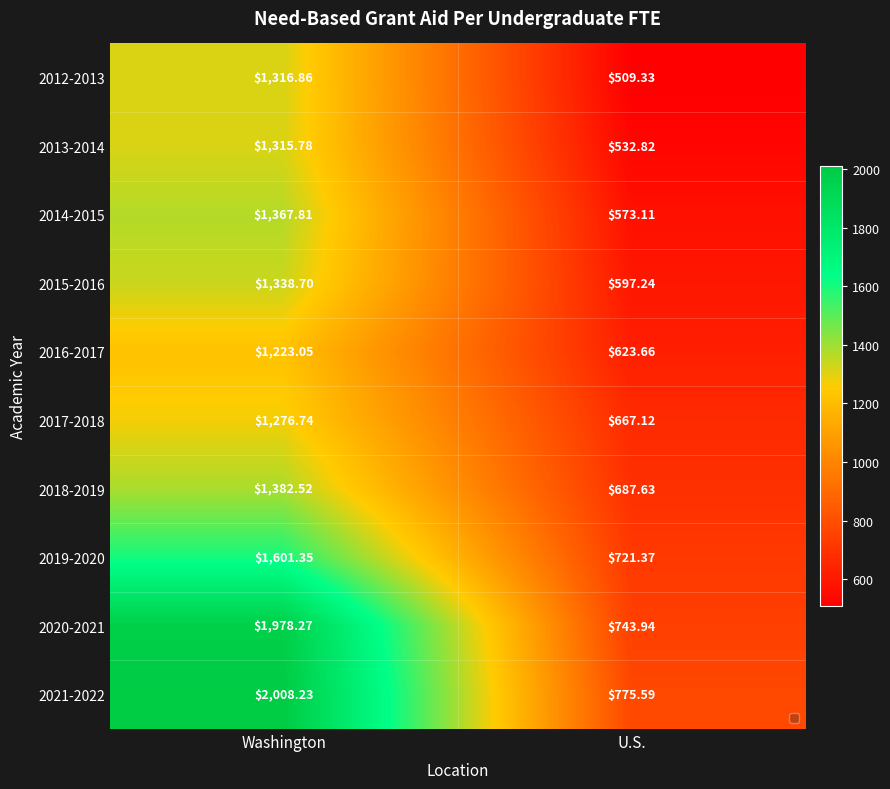

List the labels in order of 2015-2016 value, smallest first.

U.S., Washington